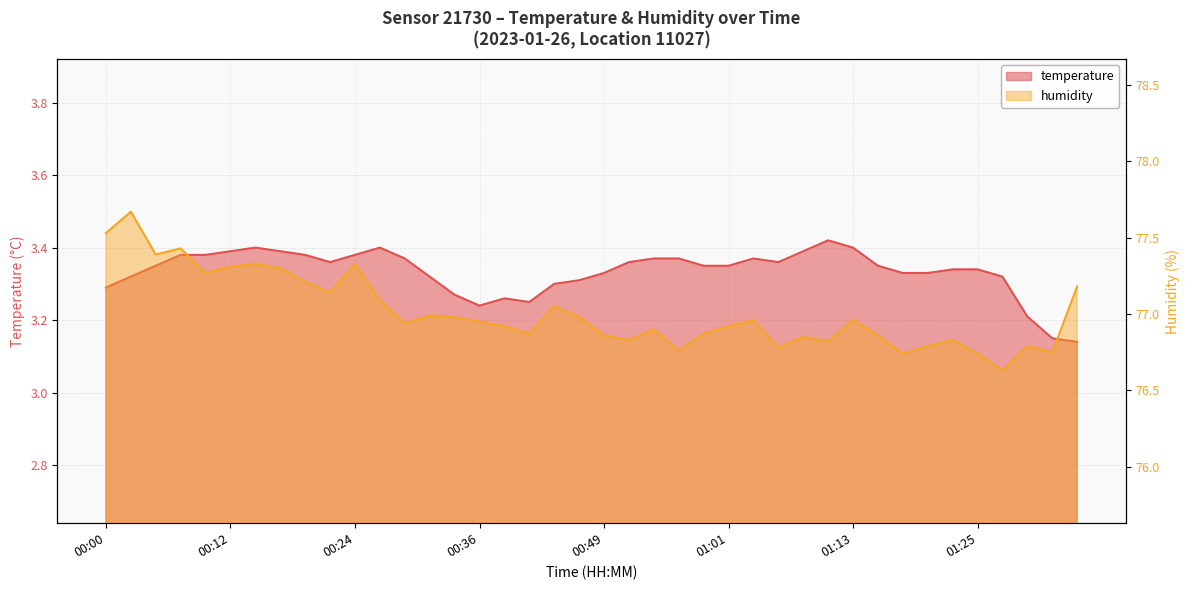

How many interior local peaks does the temperature series have?

5